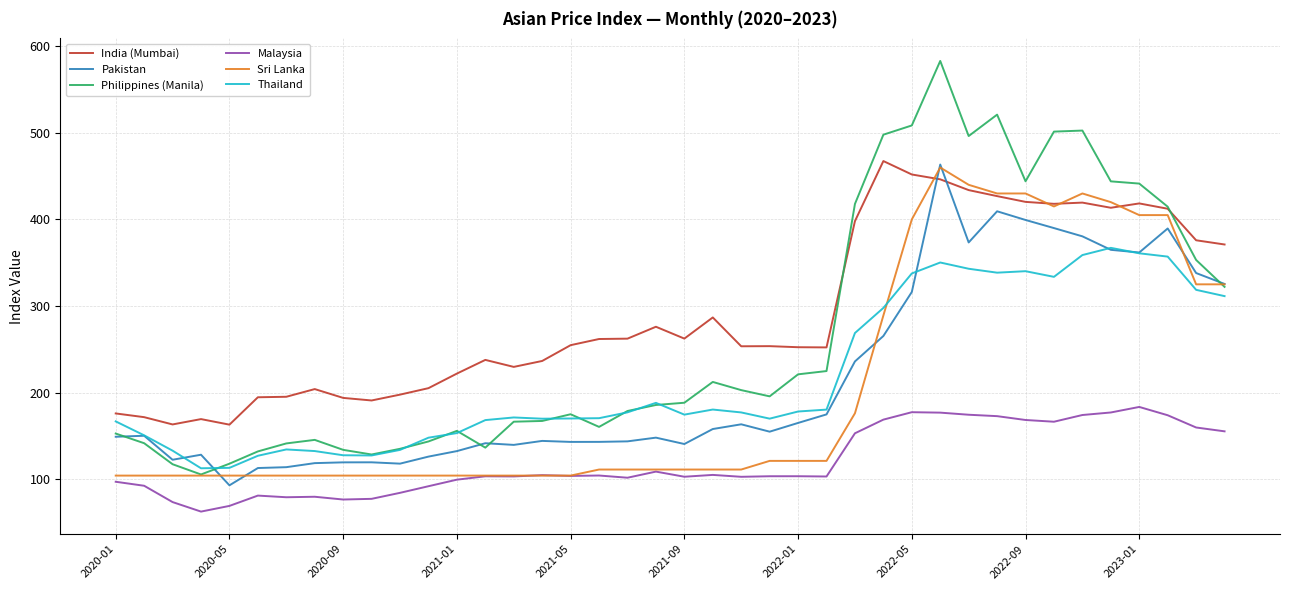

Which series has the widest spread of values?

Philippines (Manila)